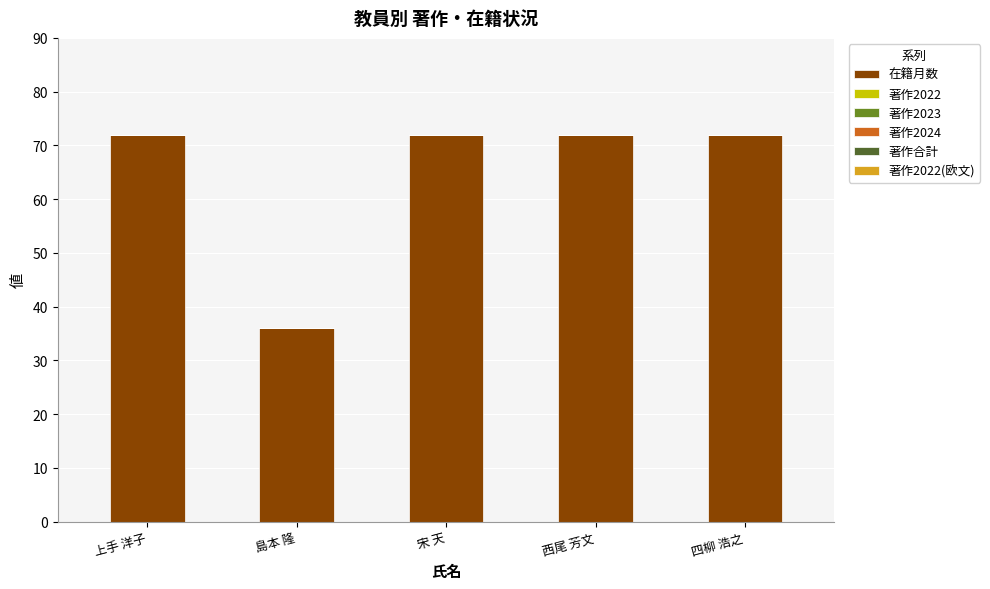

Which label corresponds to the smallest value in the chart?

島本 隆